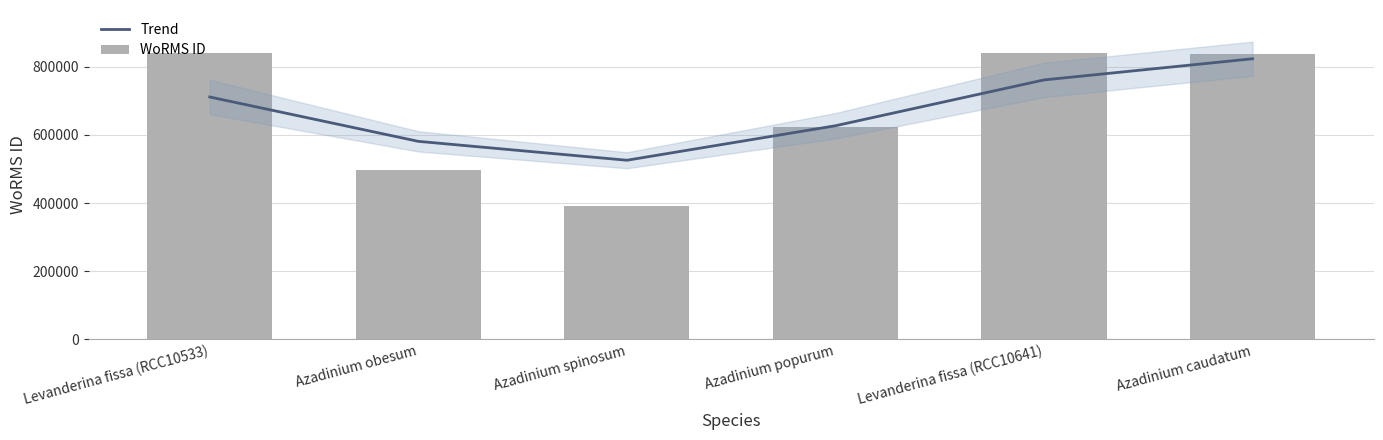

At which label does WoRMS ID reach its minimum?

Azadinium spinosum